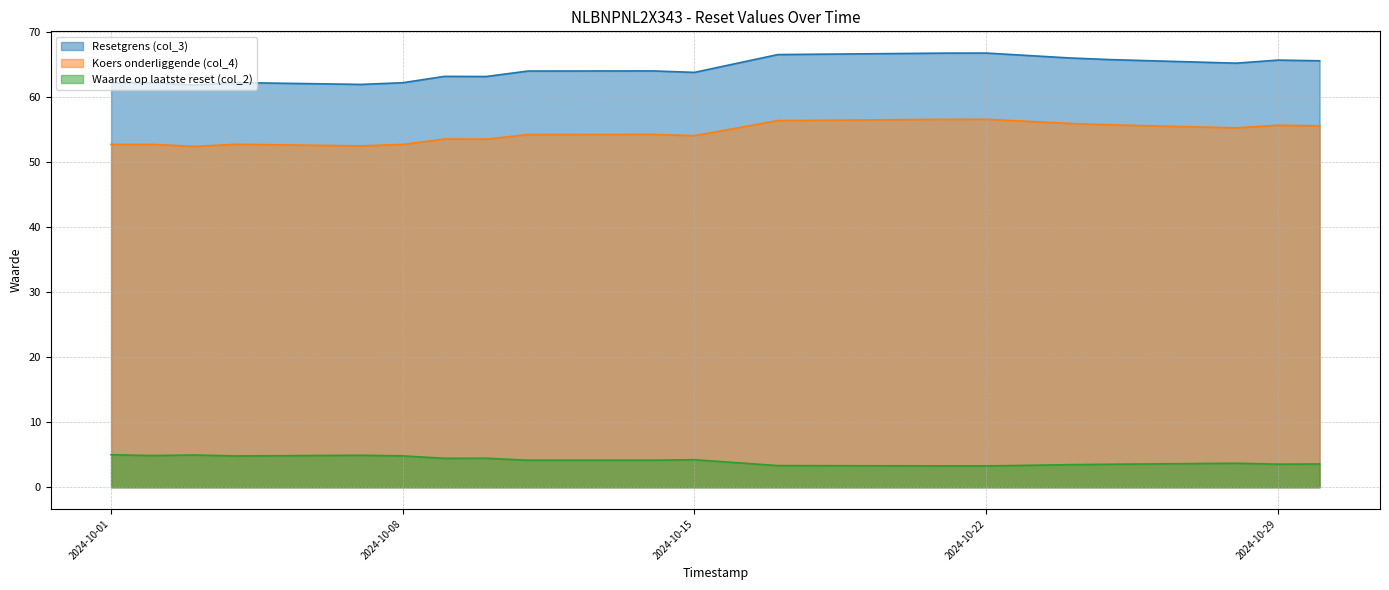

Reading right to left, what are all the values shown in this chart?

Resetgrens (col_3): 2024-10-30=65.6	2024-10-29=65.7	2024-10-28=65.2	2024-10-25=65.8	2024-10-24=66.0	2024-10-23=66.4	2024-10-22=66.8	2024-10-21=66.8	2024-10-17=66.6	2024-10-15=63.8	2024-10-14=64.0	2024-10-11=64.0	2024-10-10=63.2	2024-10-09=63.2	2024-10-08=62.2	2024-10-07=62.0	2024-10-04=62.2	2024-10-03=61.9	2024-10-02=62.2	2024-10-01=62.2
Koers onderliggende (col_4): 2024-10-30=55.6	2024-10-29=55.7	2024-10-28=55.3	2024-10-25=55.7	2024-10-24=56.0	2024-10-23=56.3	2024-10-22=56.6	2024-10-21=56.6	2024-10-17=56.4	2024-10-15=54.1	2024-10-14=54.3	2024-10-11=54.2	2024-10-10=53.5	2024-10-09=53.6	2024-10-08=52.7	2024-10-07=52.5	2024-10-04=52.8	2024-10-03=52.4	2024-10-02=52.7	2024-10-01=52.7
Waarde op laatste reset (col_2): 2024-10-30=3.6	2024-10-29=3.5	2024-10-28=3.7	2024-10-25=3.5	2024-10-24=3.5	2024-10-23=3.4	2024-10-22=3.3	2024-10-21=3.3	2024-10-17=3.3	2024-10-15=4.2	2024-10-14=4.2	2024-10-11=4.2	2024-10-10=4.5	2024-10-09=4.5	2024-10-08=4.8	2024-10-07=4.9	2024-10-04=4.8	2024-10-03=5.0	2024-10-02=4.9	2024-10-01=5.0